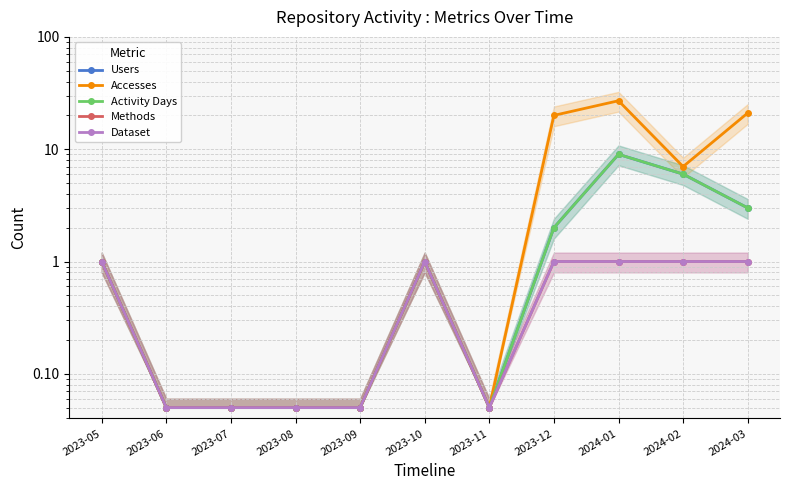

Which series has the largest range (max minus min)?

Accesses